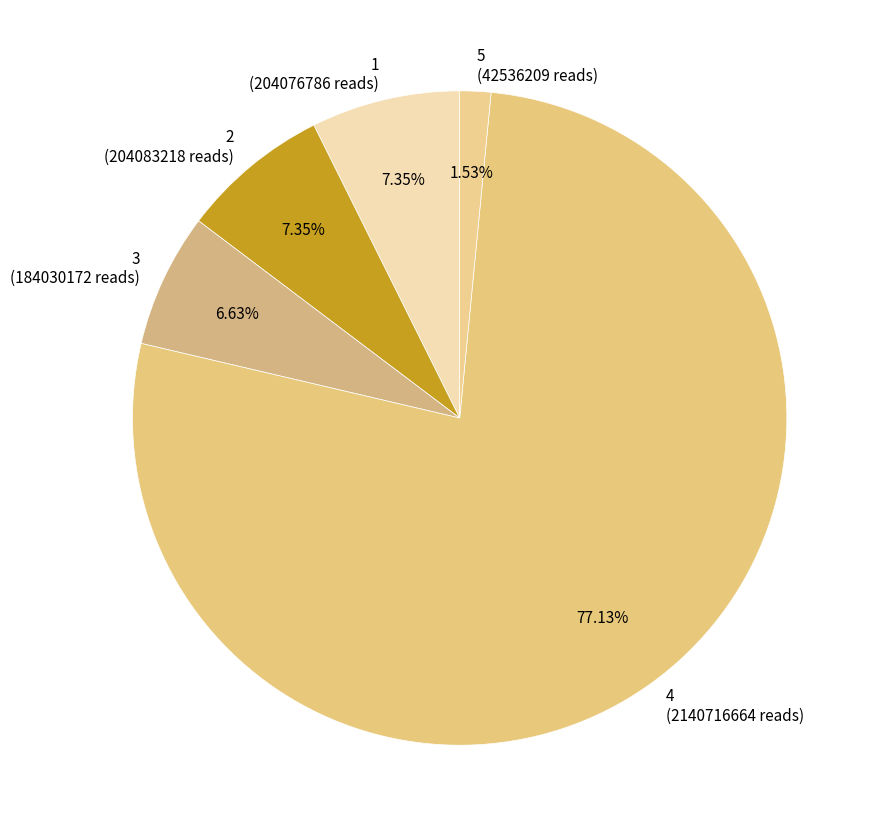

The 5 slice represents 16% of the pie. True or false?

False